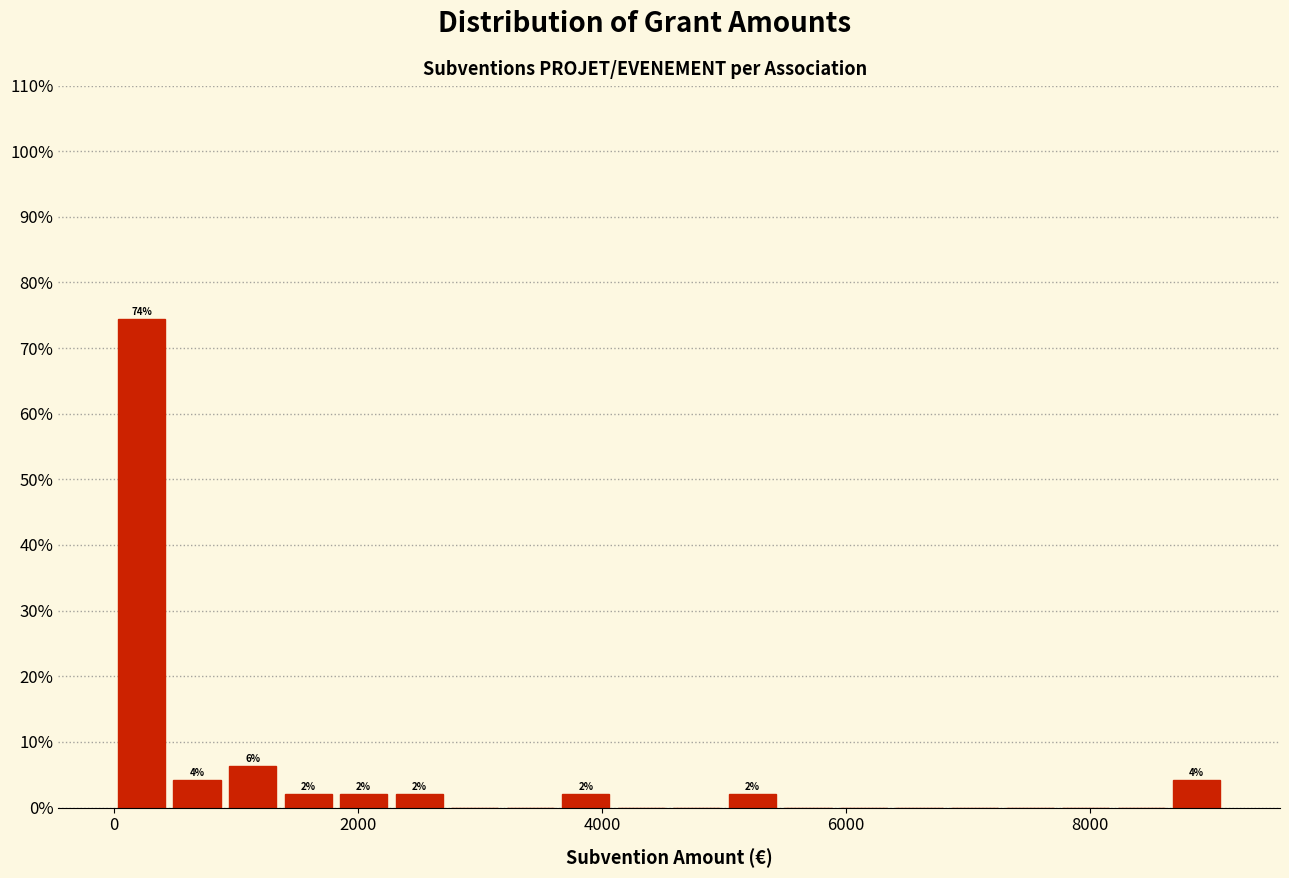

Read against the x-axis, roughly where is the centre of the tallest bar?

200